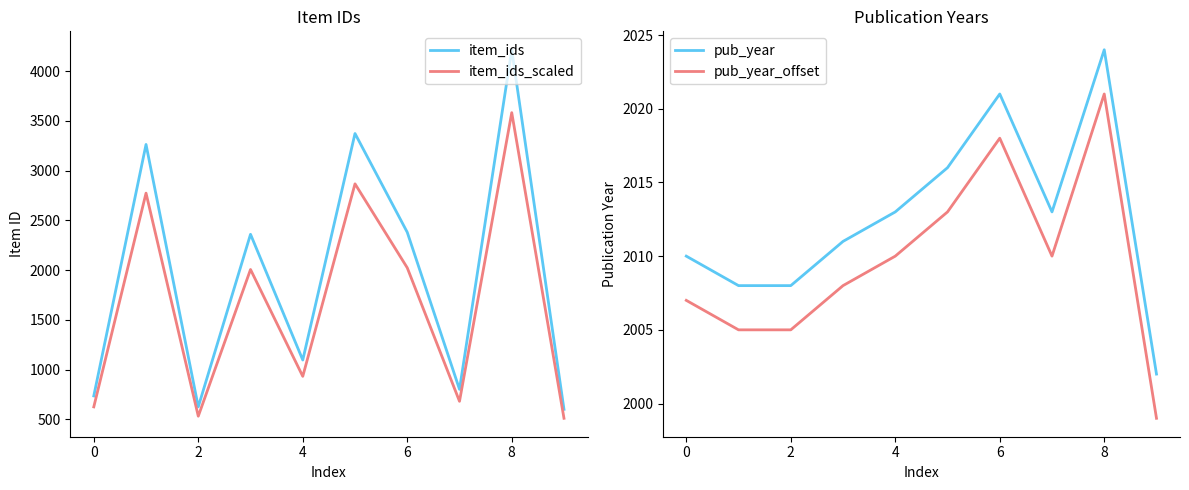

The value of item_ids_scaled at 9 is 251.5. True or false?

False